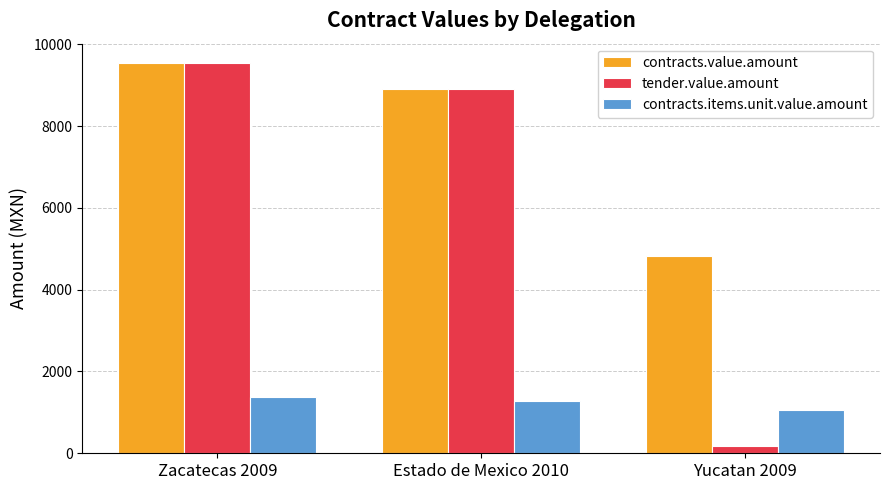

Between Estado de Mexico 2010 and Yucatan 2009, which series saw the biggest shift?

tender.value.amount